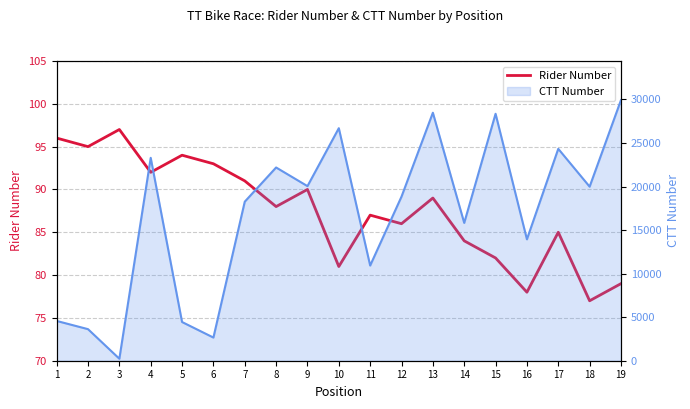

Which series has the largest total across all categories?

CTT Number line